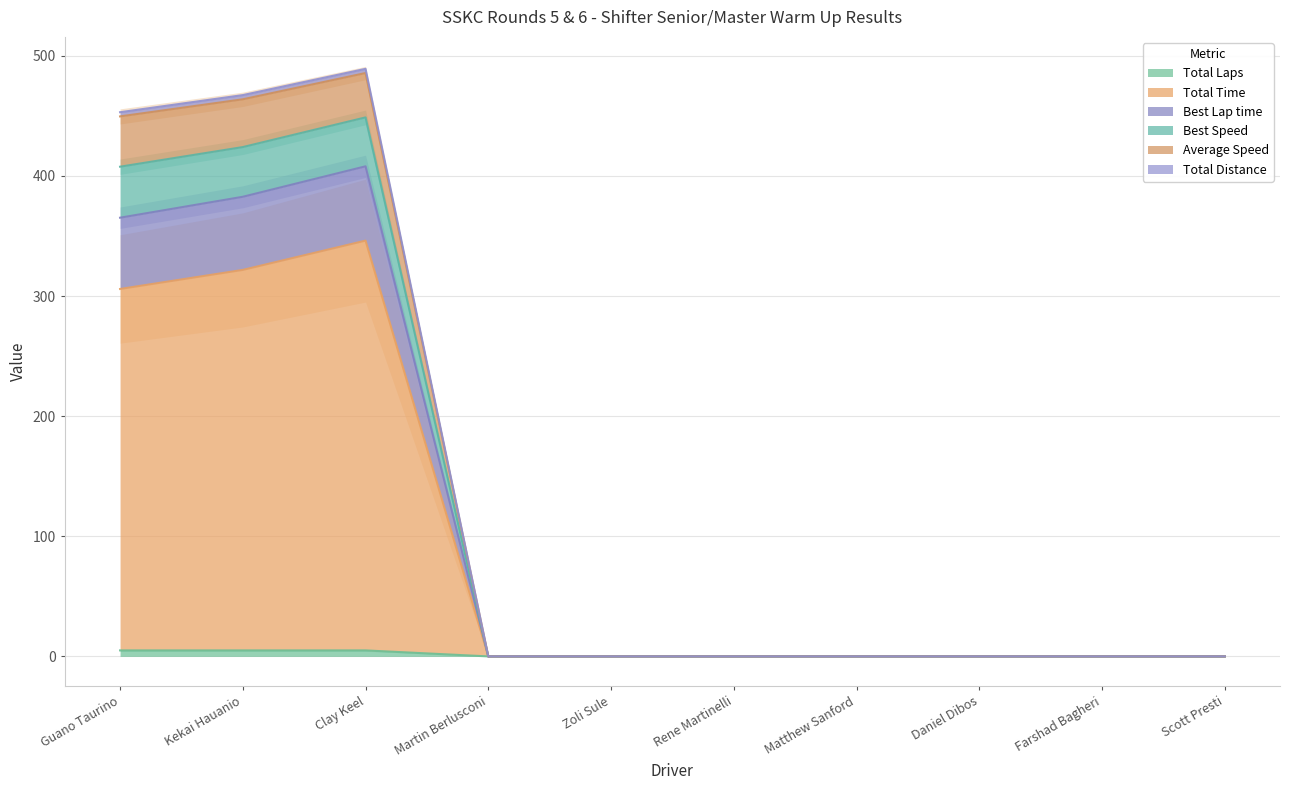

What is the average value of the Total Time series?

97.4